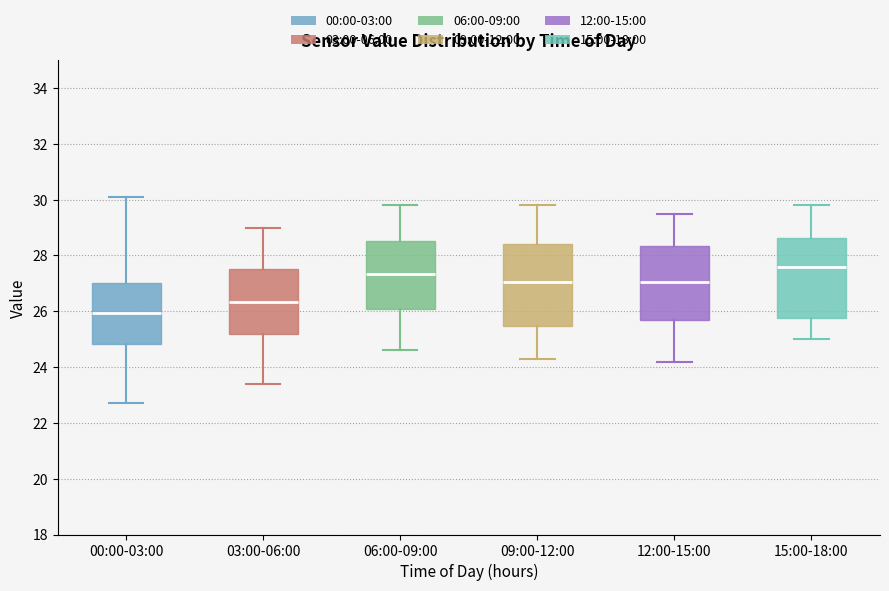

Where does the median line of the box for 15:00-18:00 sit on the y-axis? The values are not printed on the chart, so give them approximately, as read against the axis.

27.6